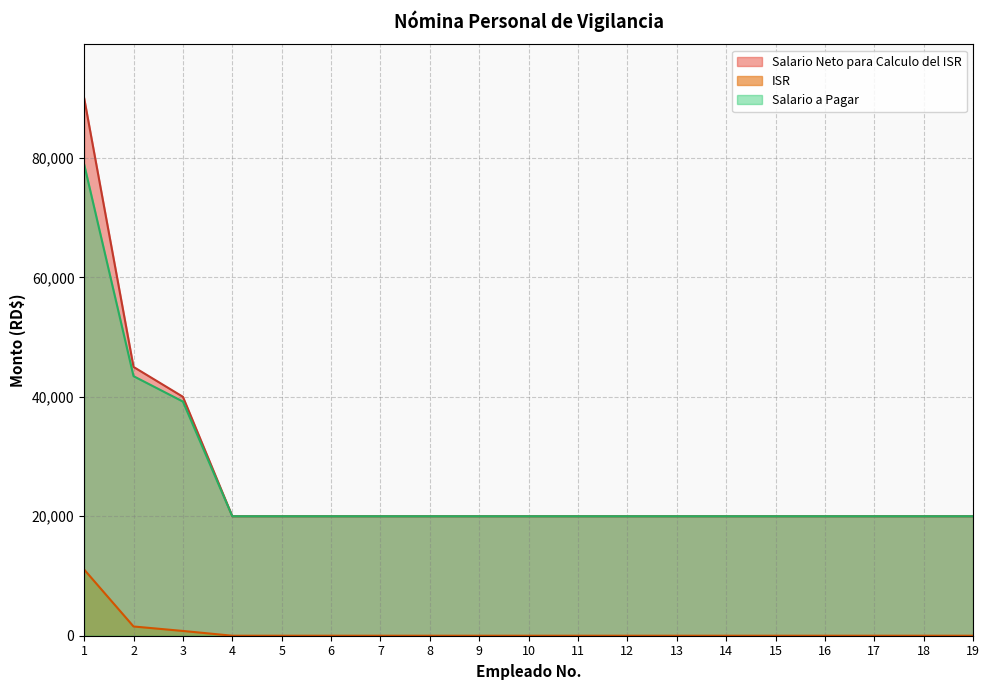

What is the difference between the highest and lowest values at 8?

20000.0